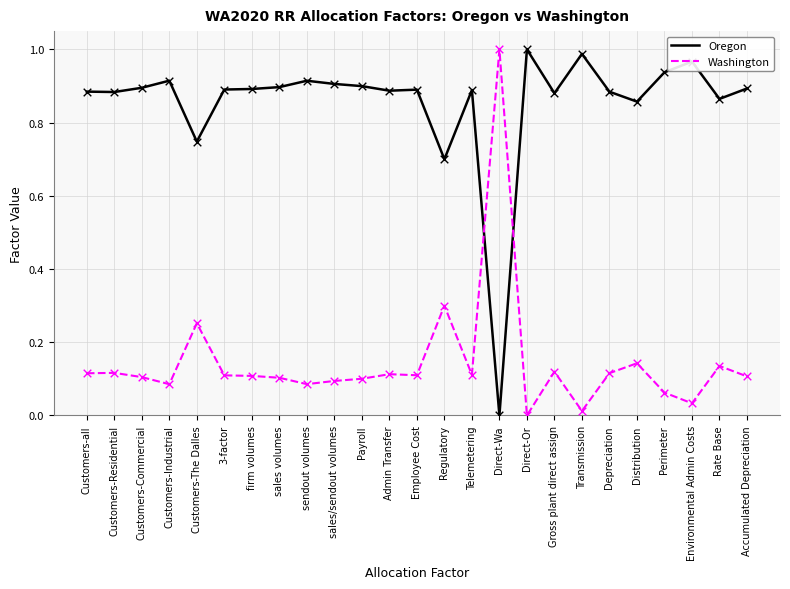

Is the value of Washington at Customers-Commercial greater than the value of Oregon at Gross plant direct assign?

No